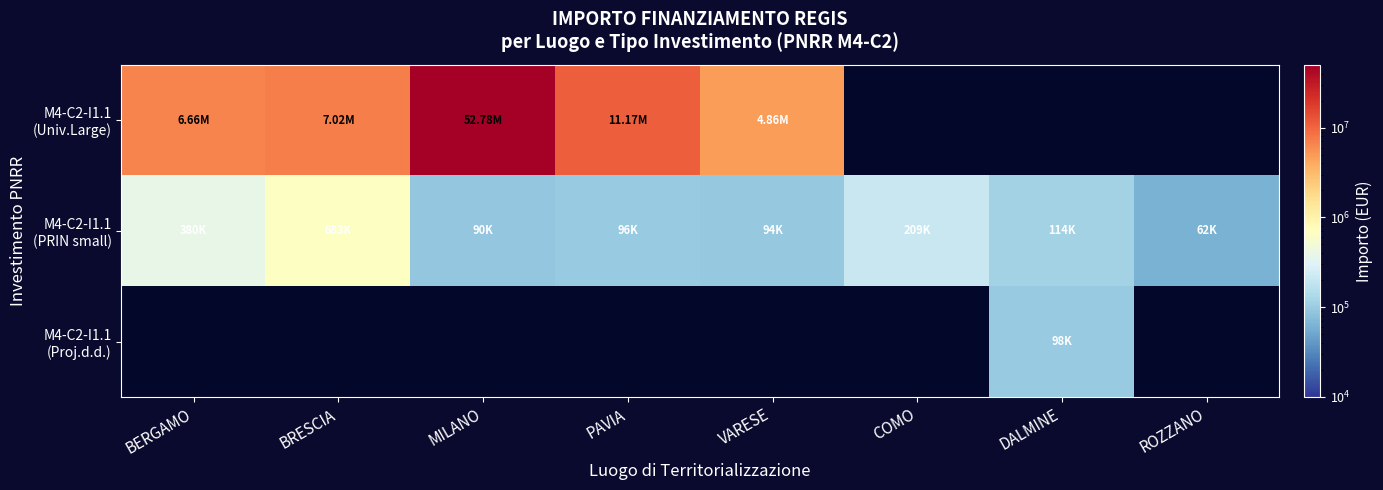

At which label is M4-C2-I1.1 (Univ.Large) closest to 28820175?

PAVIA